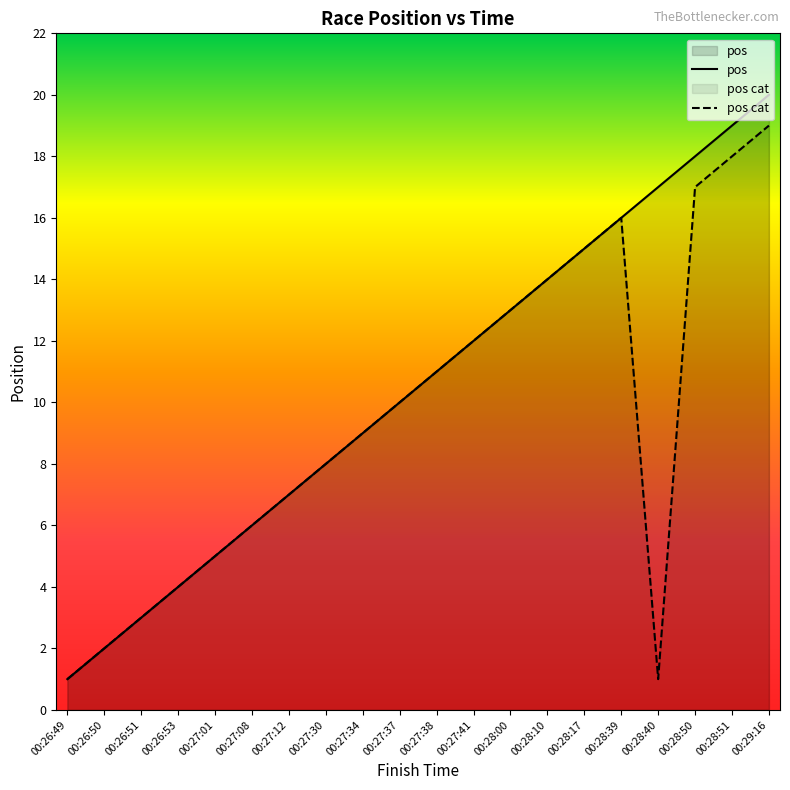

Between 00:27:34 and 00:28:51, which series saw the biggest shift?

pos